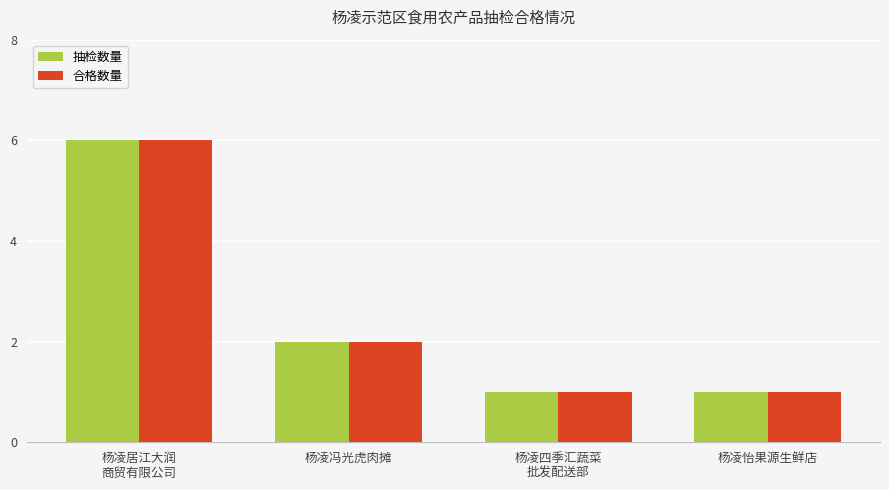

What is the value of the 抽检数量 bar at the 1st from the left?

6